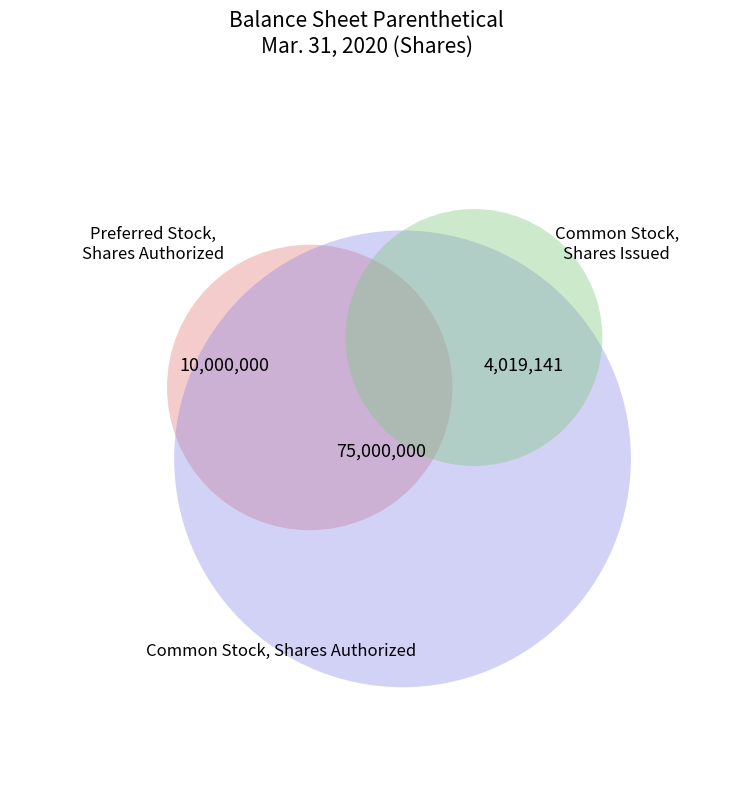

Does Common Stock, Shares Authorized account for over 50% of the chart?

Yes